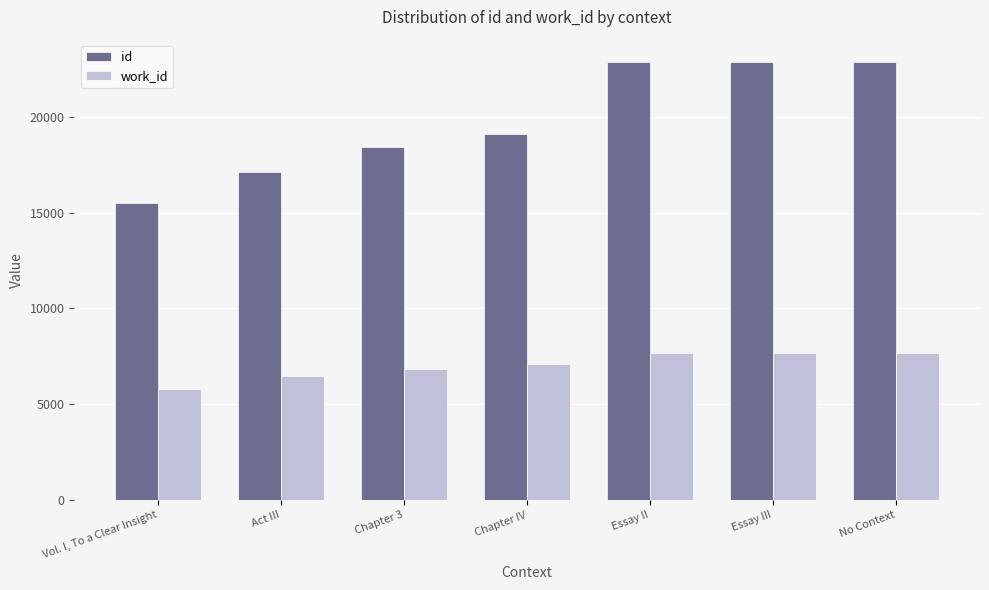

What is the difference between the id values at Vol. I, To a Clear Insight and Essay II?

7334